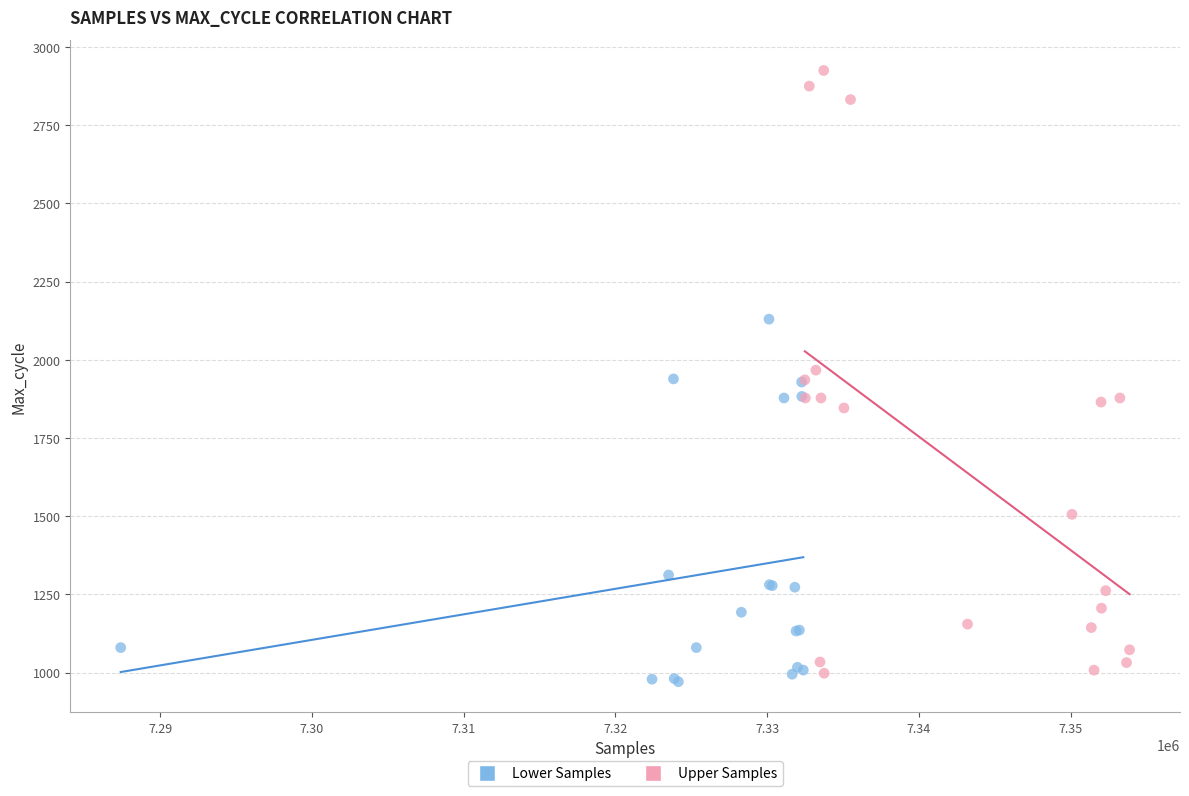

What are all the series names shown in the legend?

Lower Samples, Upper Samples